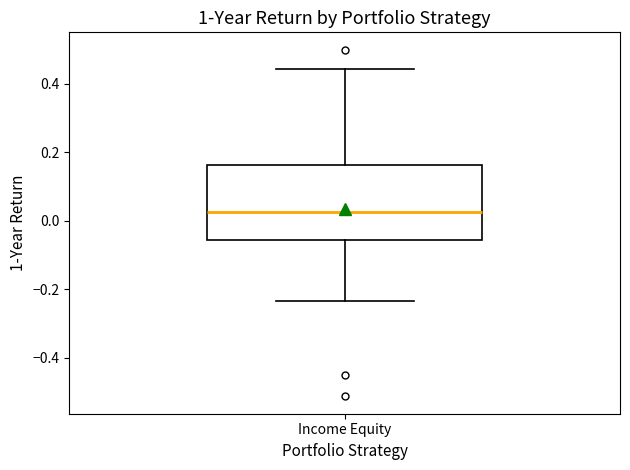

Transcribe this box plot: give where the median line is, the range the box spans, and where the two whiskers end, as read against the y-axis. The values are not printed on the chart, so give them approximately, as read against the axis.

median 0.02, box -0.06 to 0.16, whiskers -0.24 to 0.44